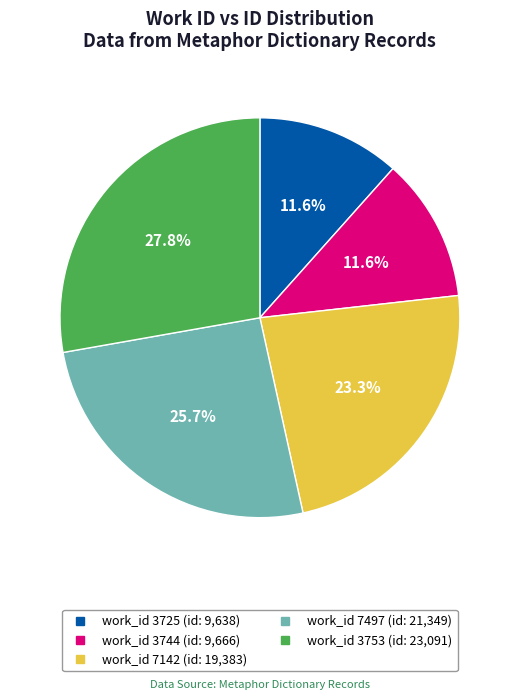

Is there any slice that represents more than half of the pie?

No